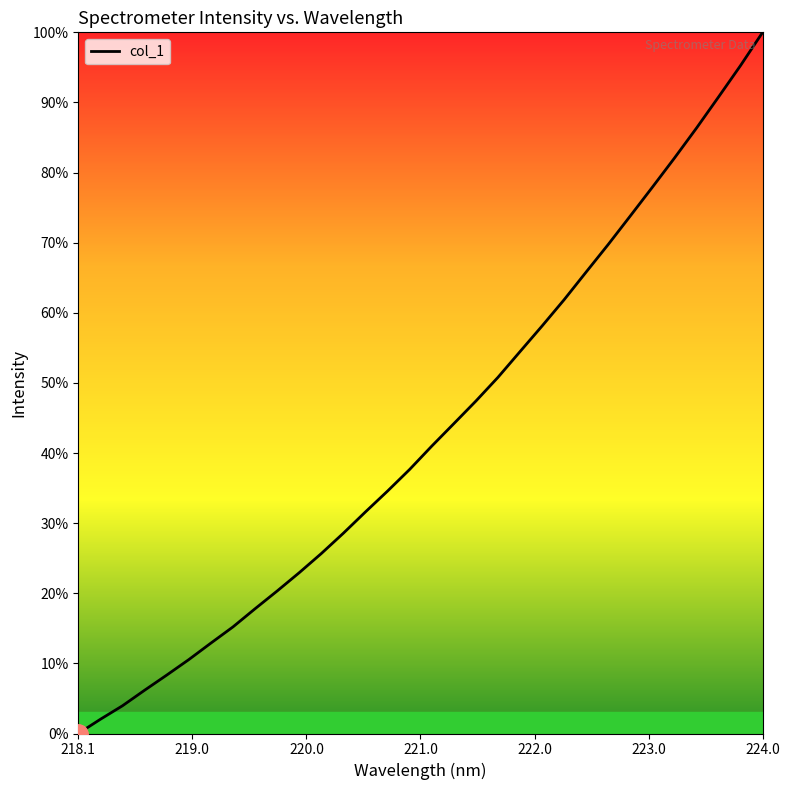

Does the chart display data point markers on the line(s)?

No